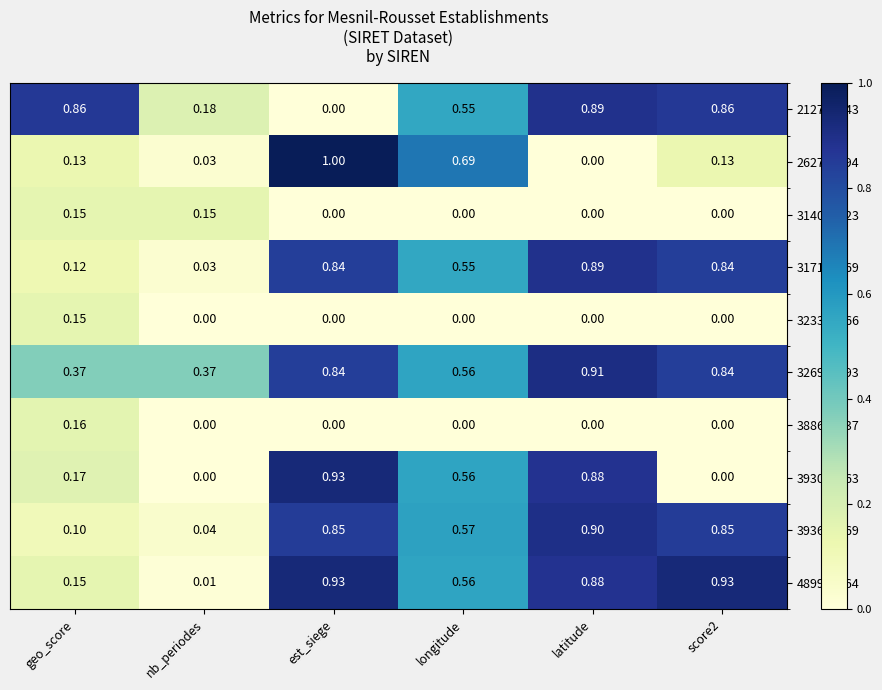

What is the greatest value displayed?

1.0